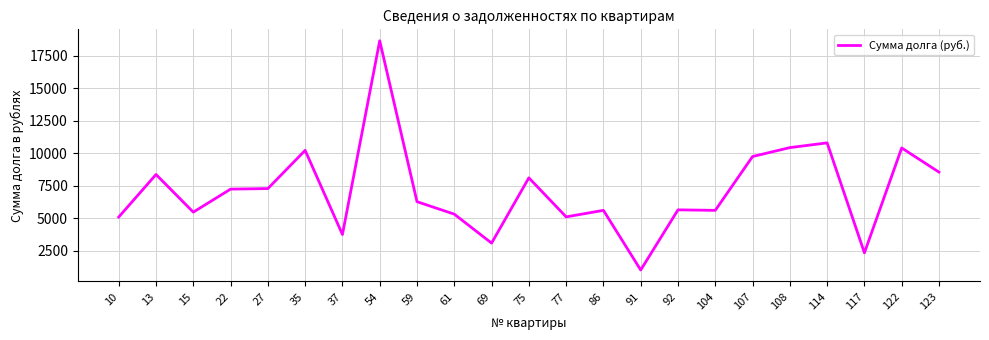

What is the smallest value displayed?

1000.5